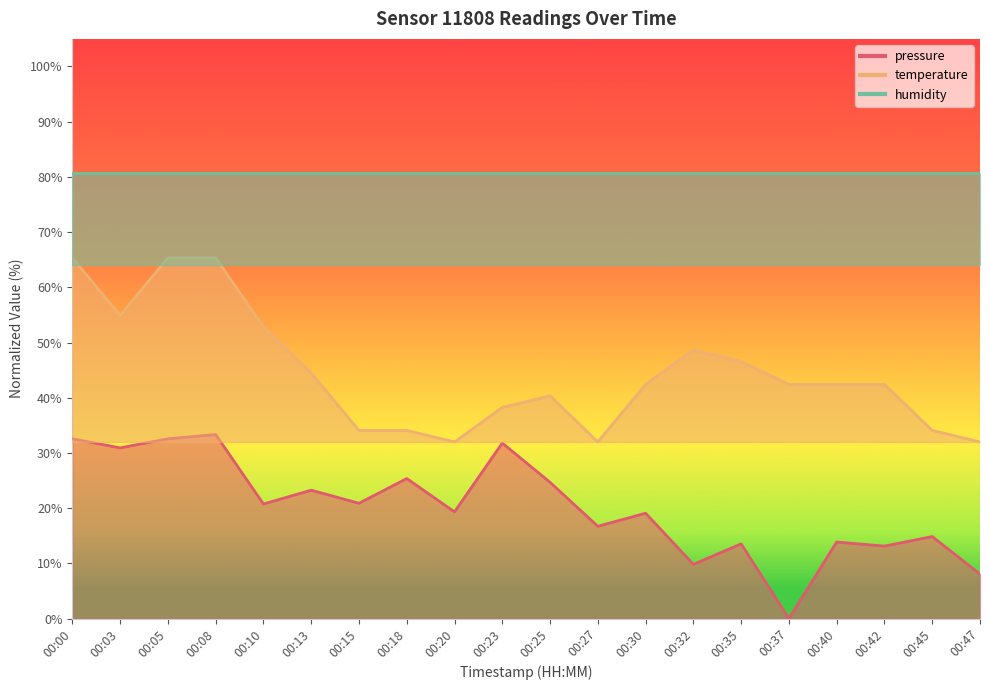

In pressure, how many points are higher than both neighbors (excluding endpoints)?

8